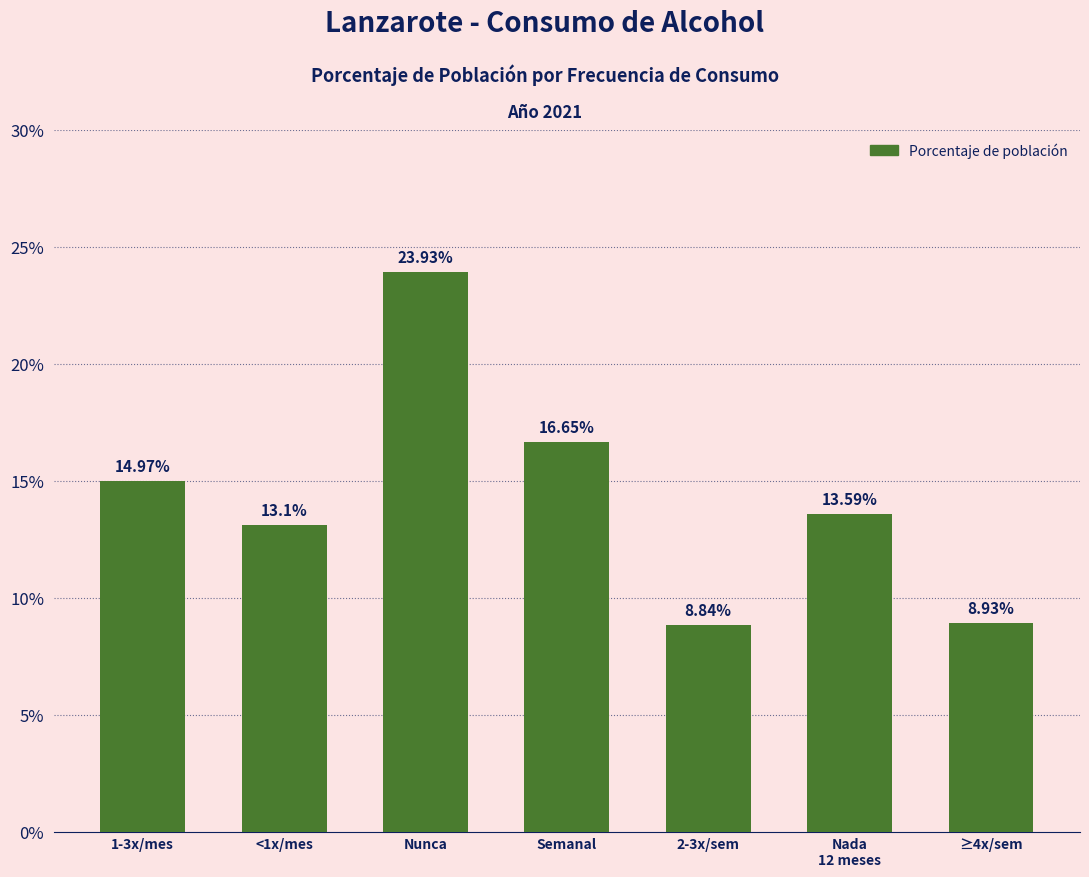

What is the value of the 1st bar from the left?

15.0